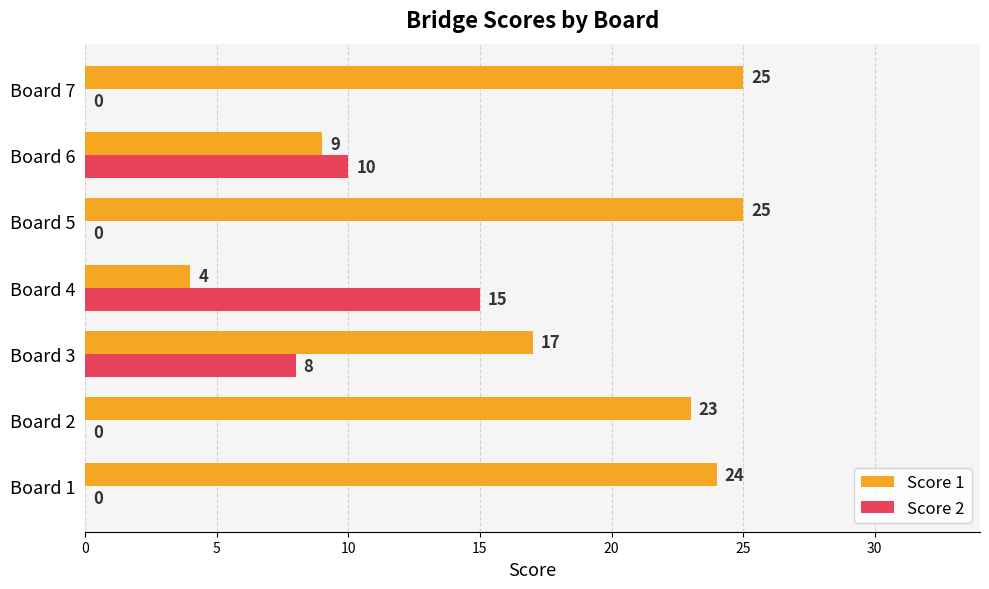

What is the sum of all Score 1 values?

127